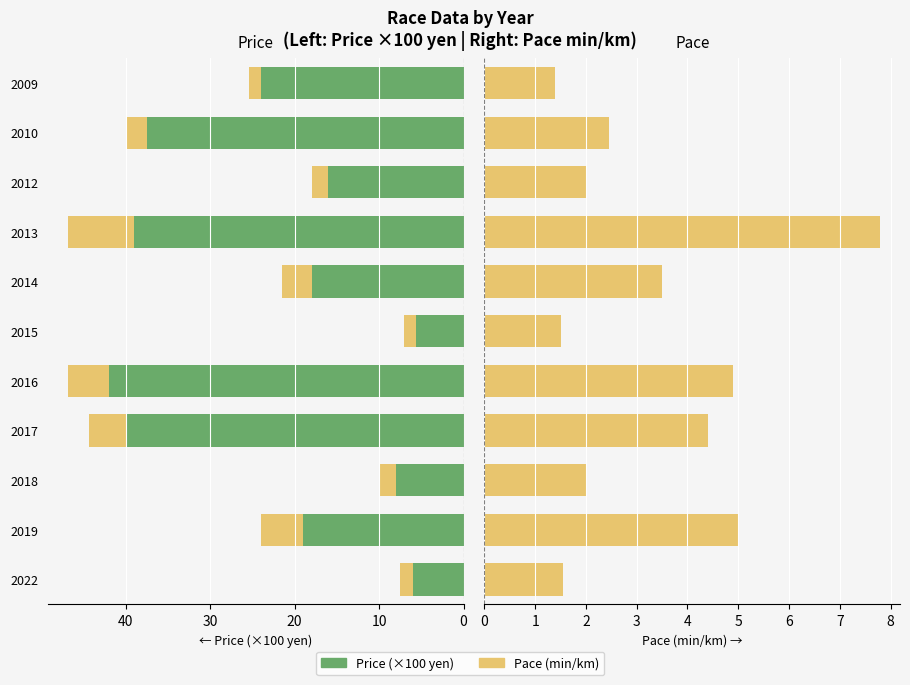

What are all the series names shown in the legend?

Price (x100 yen), Pace (min/km)